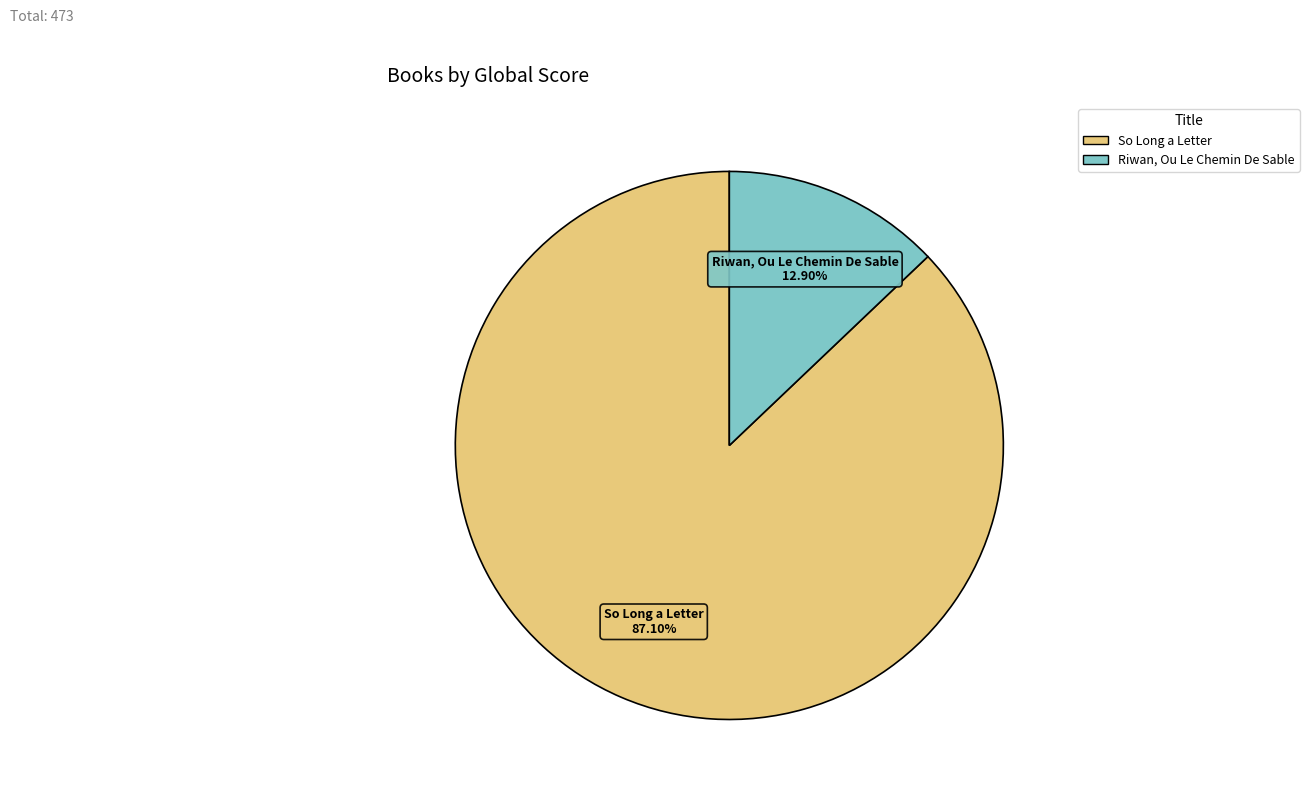

To the nearest percent, what is the combined percentage of So Long a Letter and Riwan, Ou Le Chemin De Sable?

100%